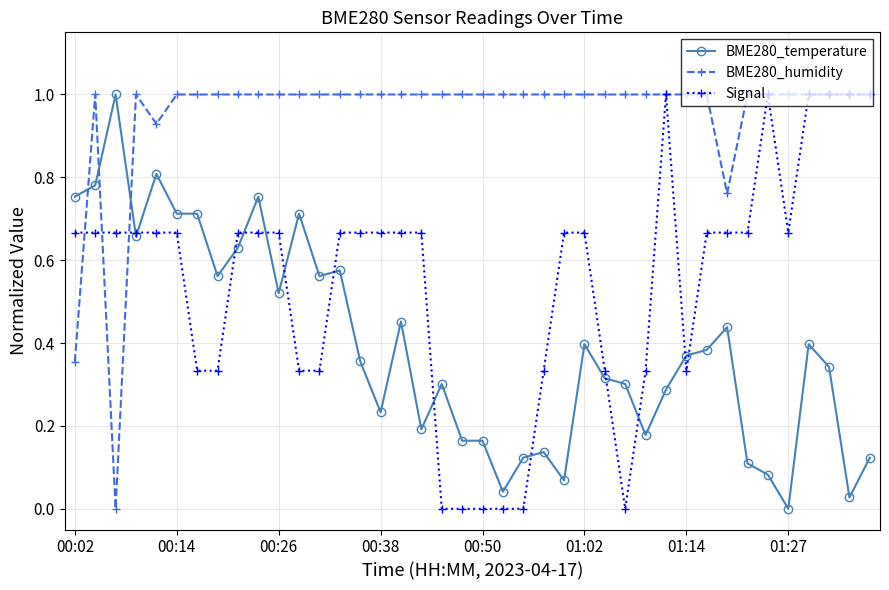

List the series in order of their overall mean, lowest first.

BME280_temperature, Signal, BME280_humidity